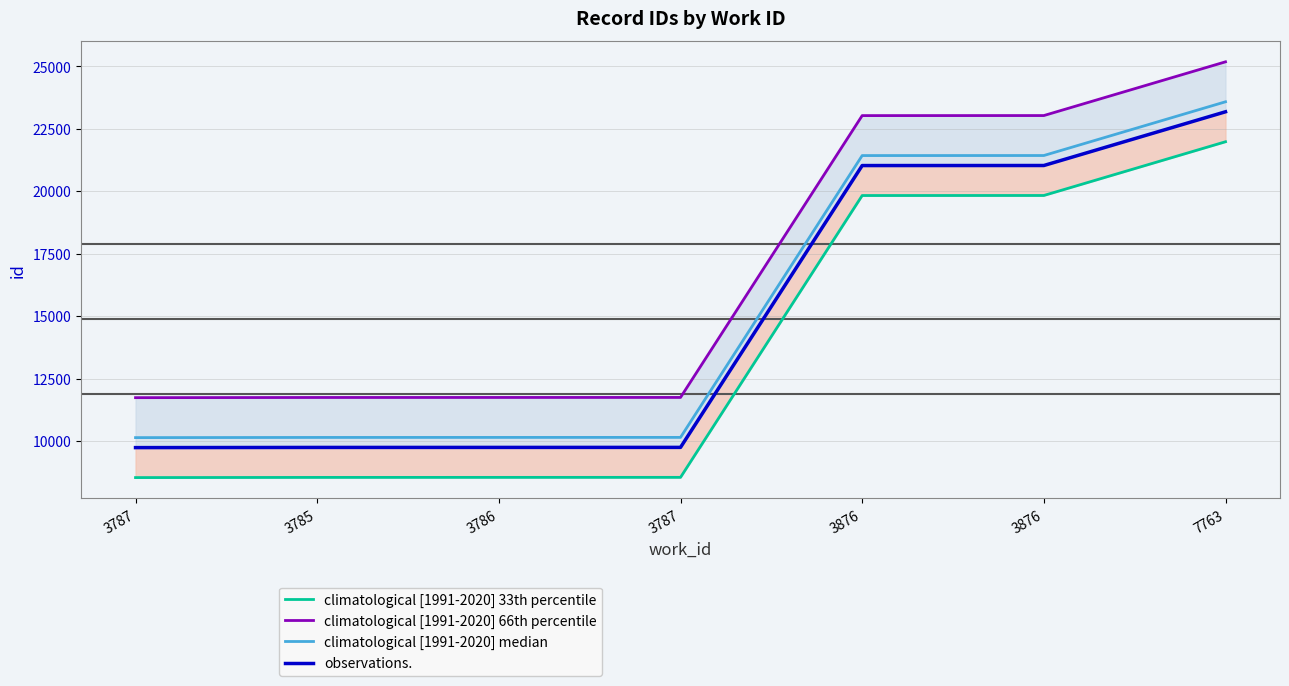

How many series are shown in this chart?

4